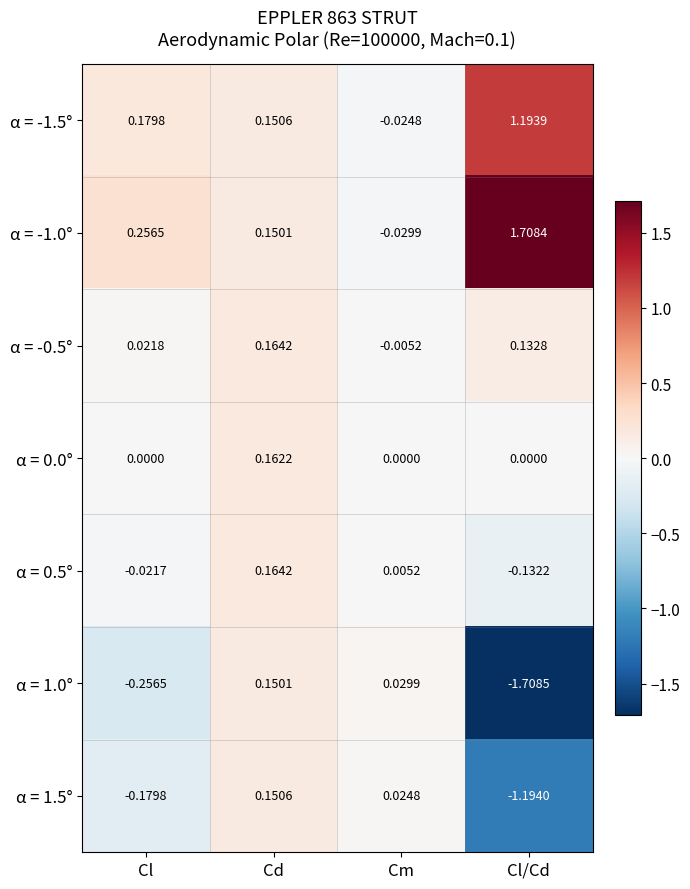

How many data points does each series have?

4